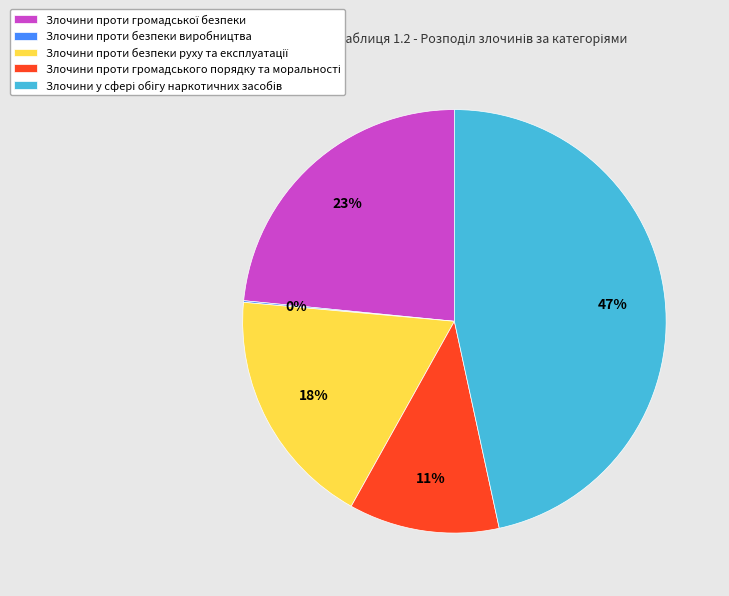

To the nearest percent, what is the average slice percentage?

20%